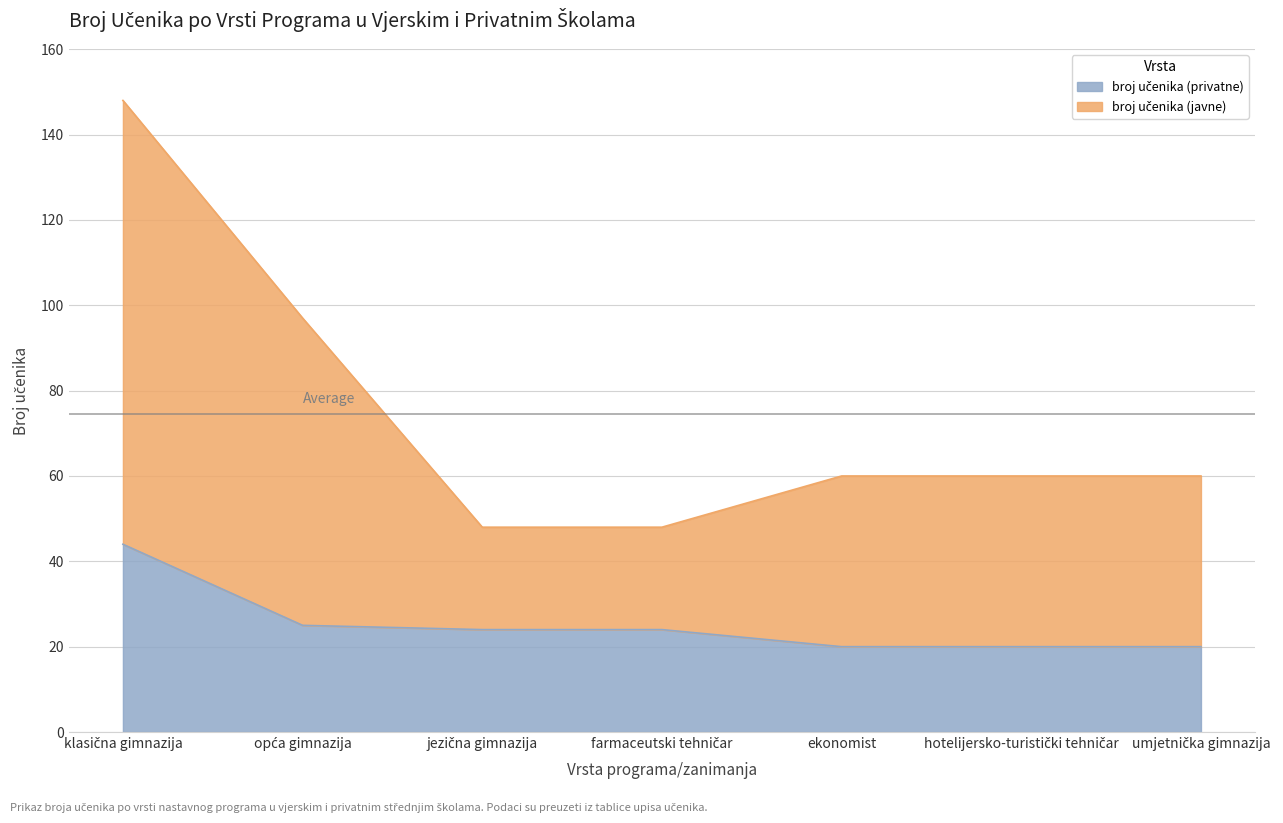

The value of broj učenika (javne) at ekonomist is 24. True or false?

False